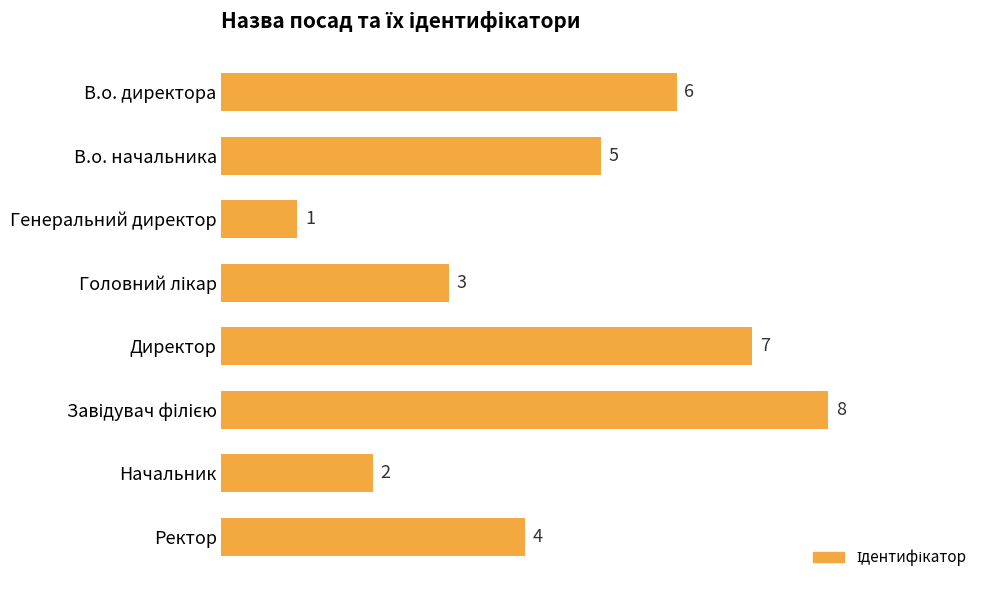

True or false: the data shows 5 at В.о. начальника.

True